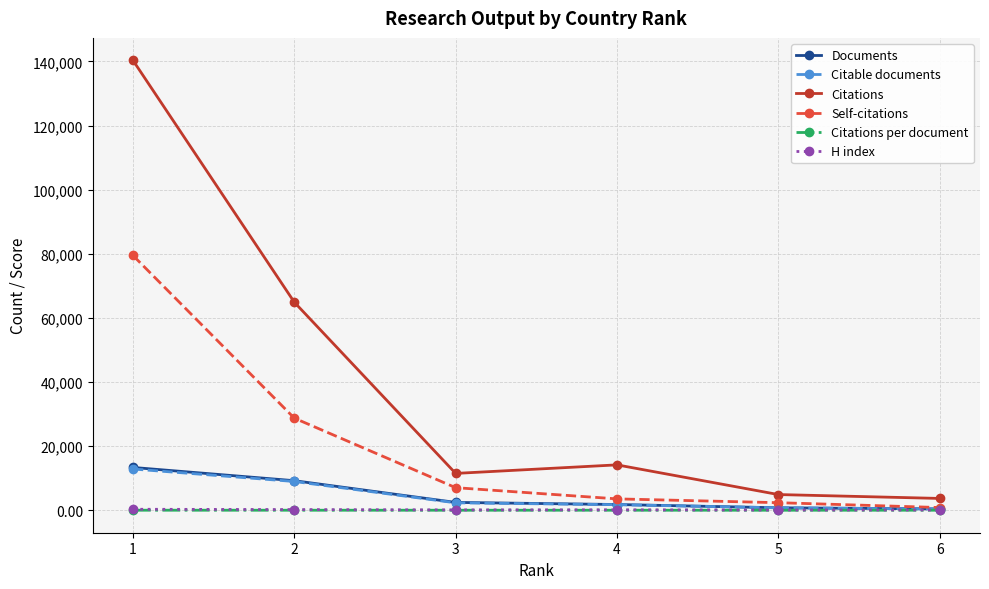

What is the maximum value shown in the chart?

140348.0